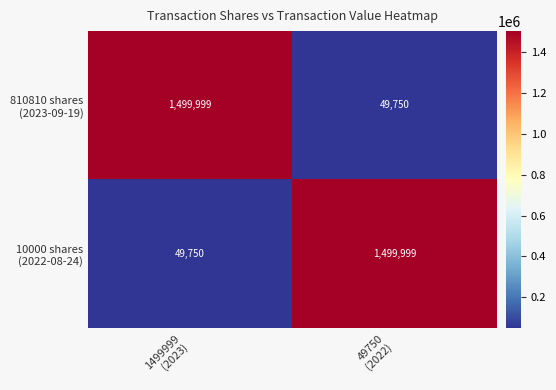

What is the smallest value displayed?

49750